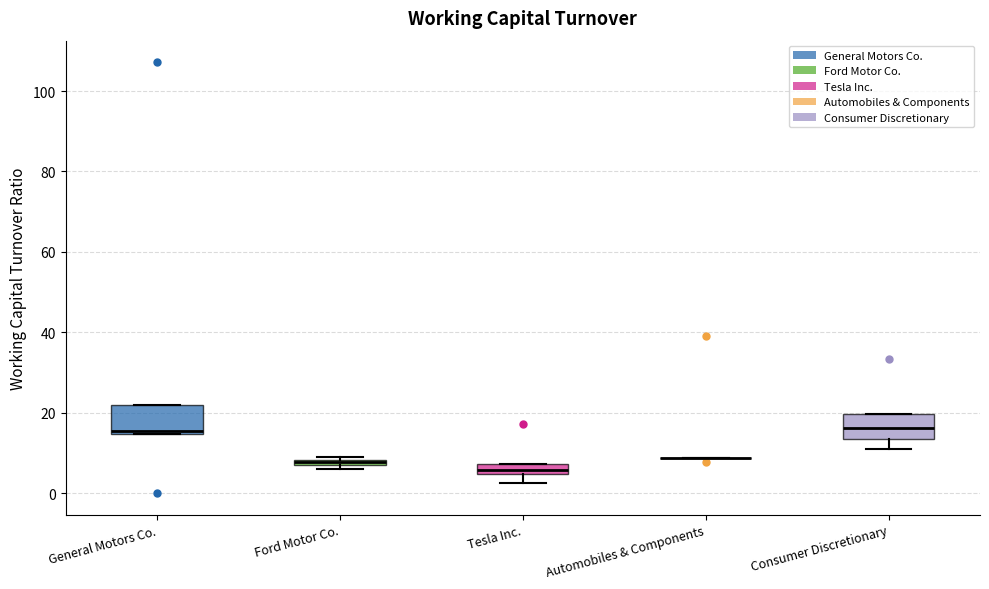

Where is the lower edge of the box for Ford Motor Co. on the y-axis? The values are not printed on the chart, so give them approximately, as read against the axis.

6